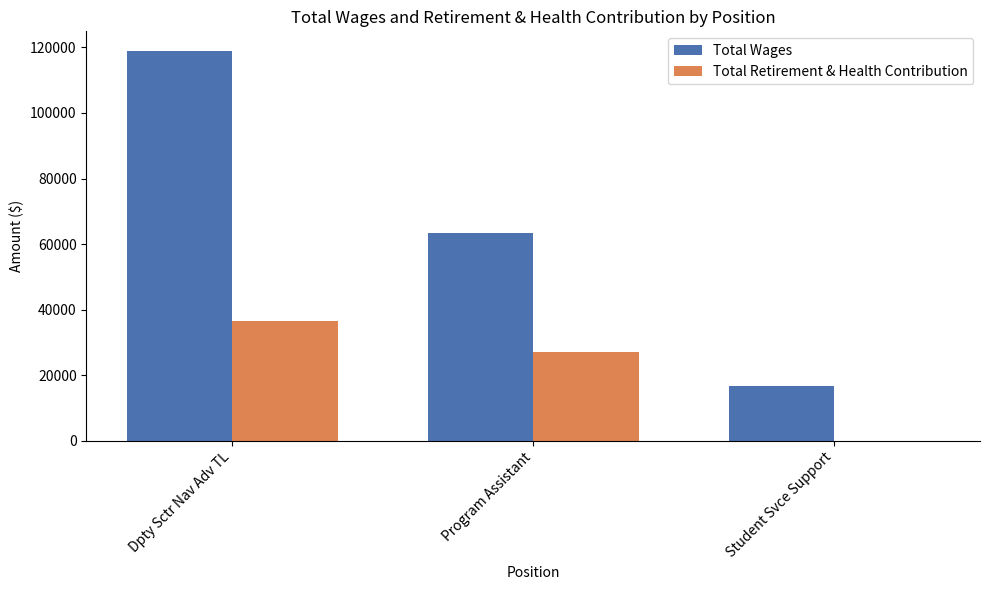

Which series has the largest total across all categories?

Total Wages